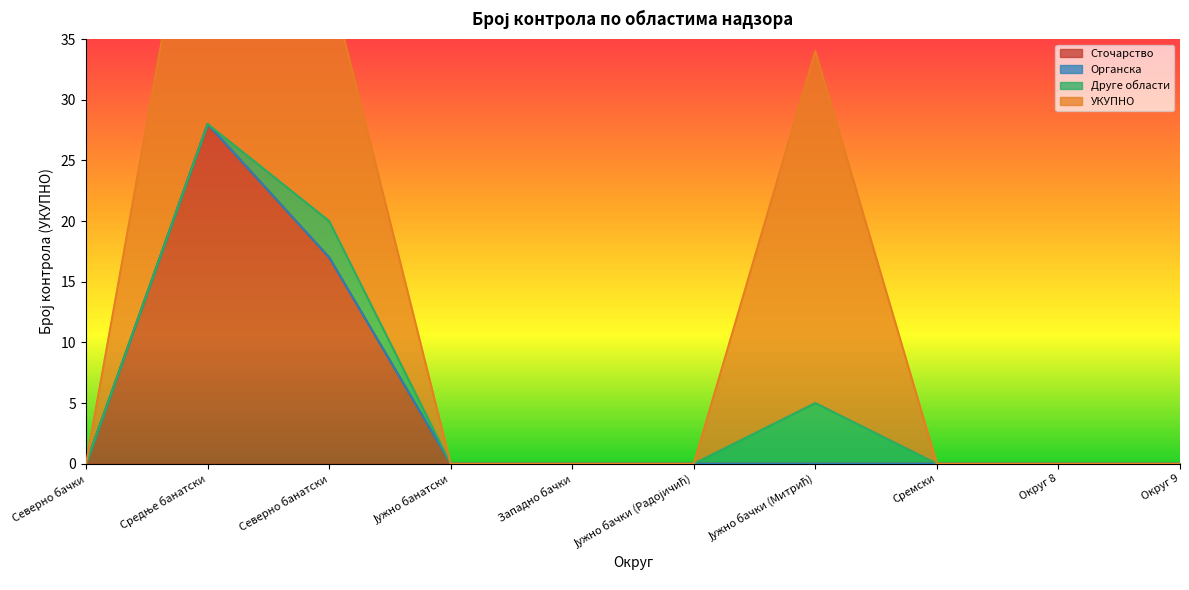

At how many categories does at least one series exceed 17?

3